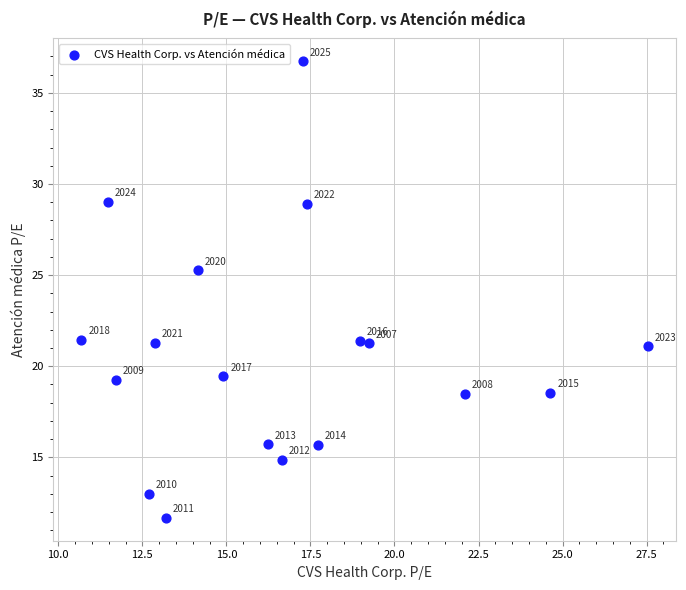

What is the range of Y values (max minus min)?

25.1